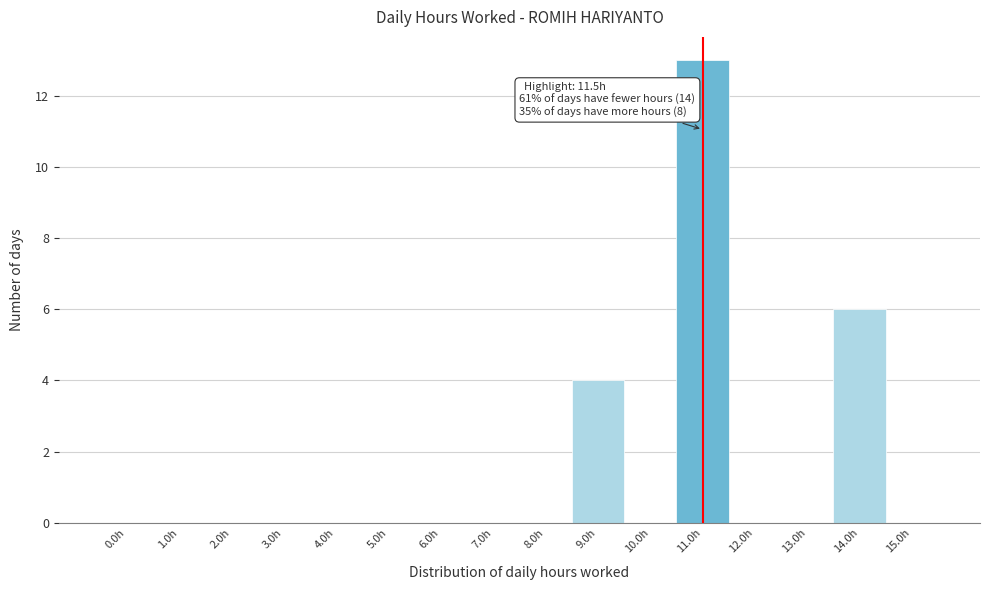

Reading right to left, list all the values displayed in this chart.

15.0h=0	14.0h=6	13.0h=0	12.0h=0	11.0h=13	10.0h=0	9.0h=4	8.0h=0	7.0h=0	6.0h=0	5.0h=0	4.0h=0	3.0h=0	2.0h=0	1.0h=0	0.0h=0